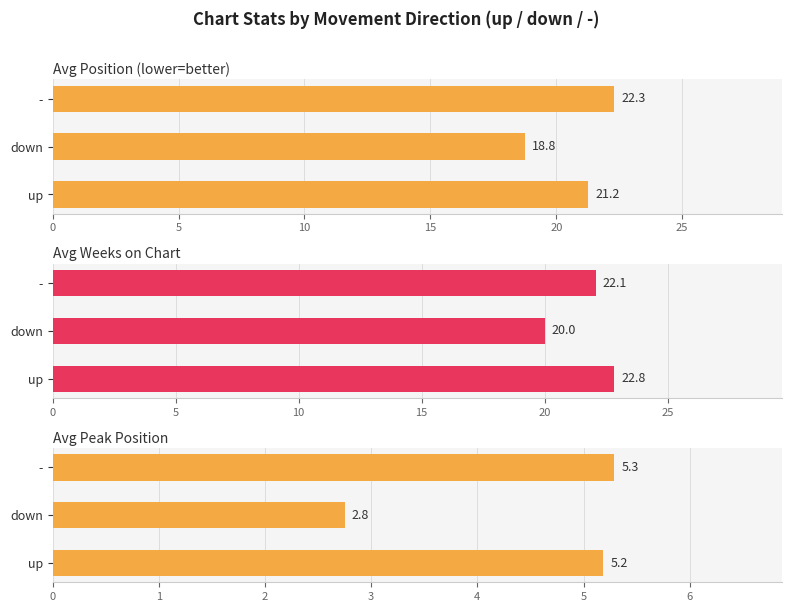

At -, list the series in order from largest to smallest.

Avg Position (lower=better), Avg Weeks on Chart, Avg Peak Position